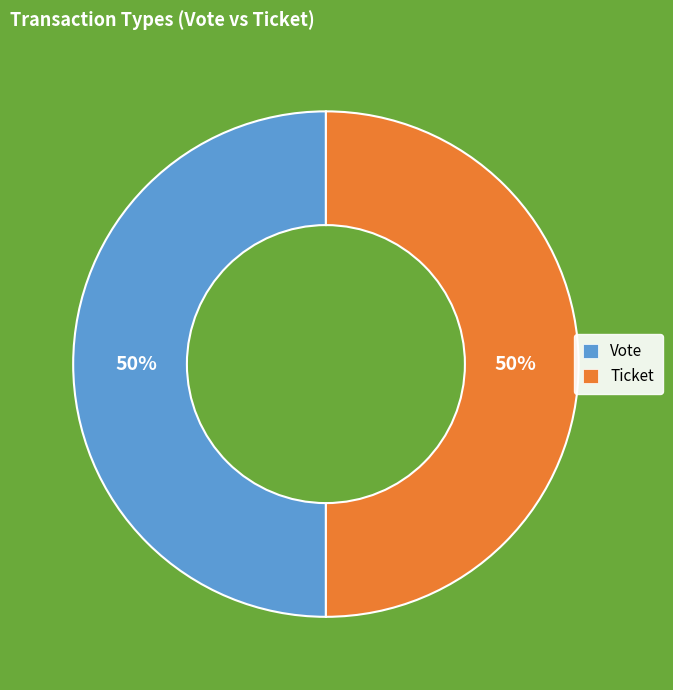

How many segments does this pie chart have?

2